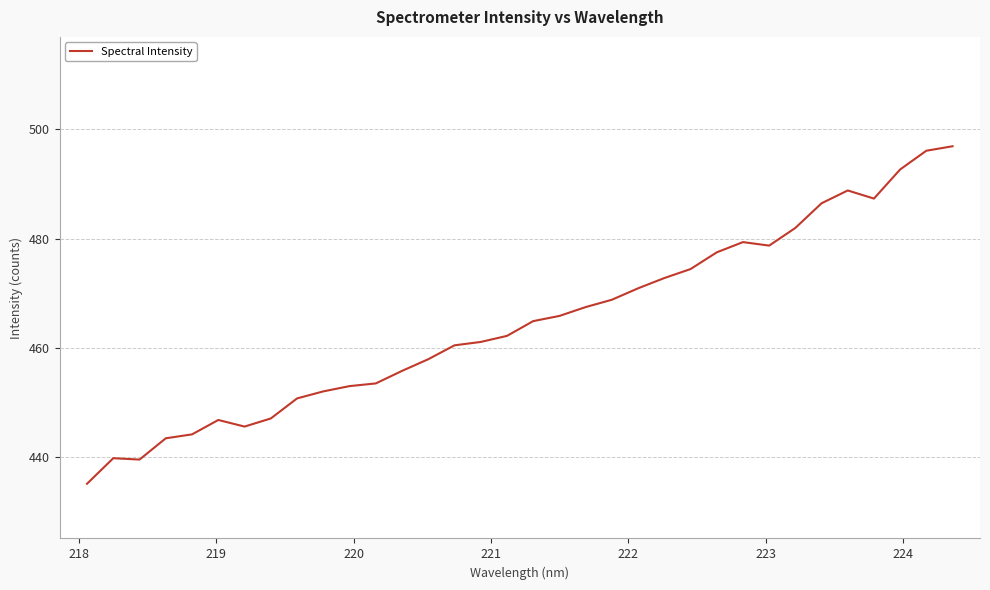

What is the greatest value displayed?

496.9